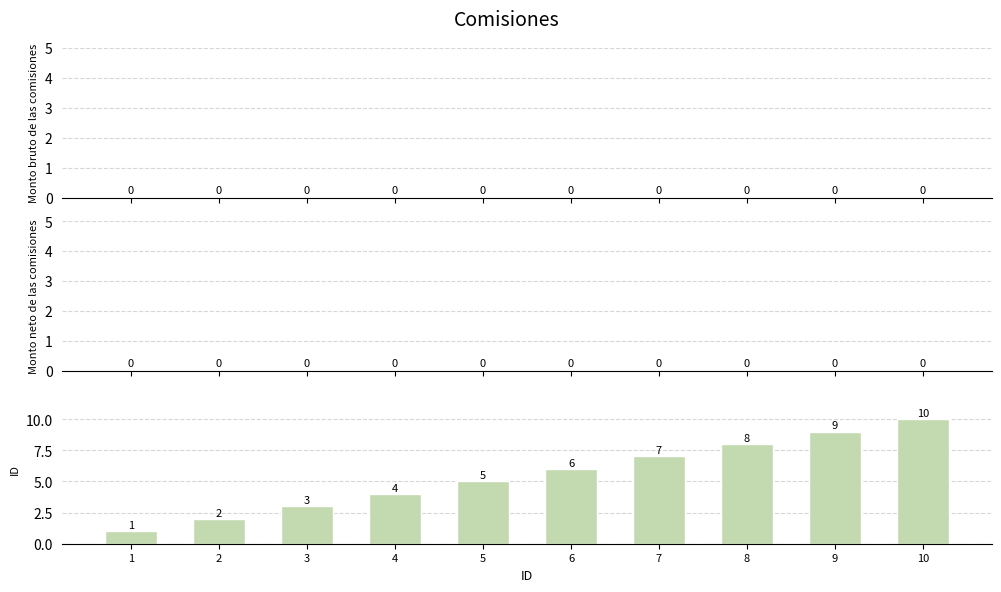

The chart shows a value of 1 at 4. True or false?

False